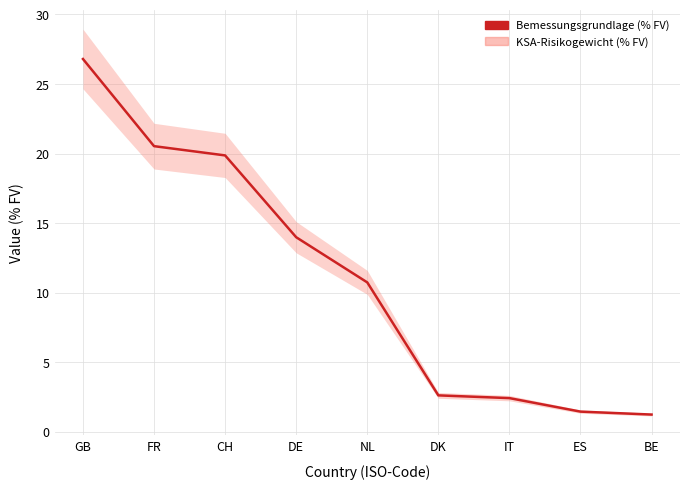

True or false: KSA-Risikogewicht (% FV) has more than 0 interior local peaks.

False